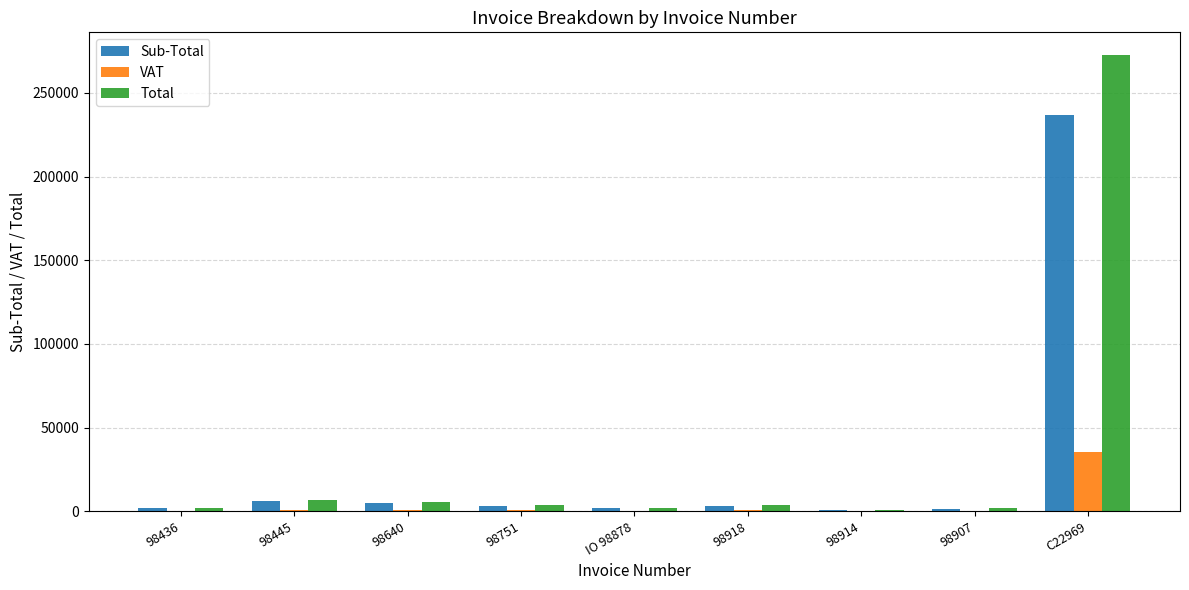

The value of Total at C22969 is 272510.6. True or false?

True